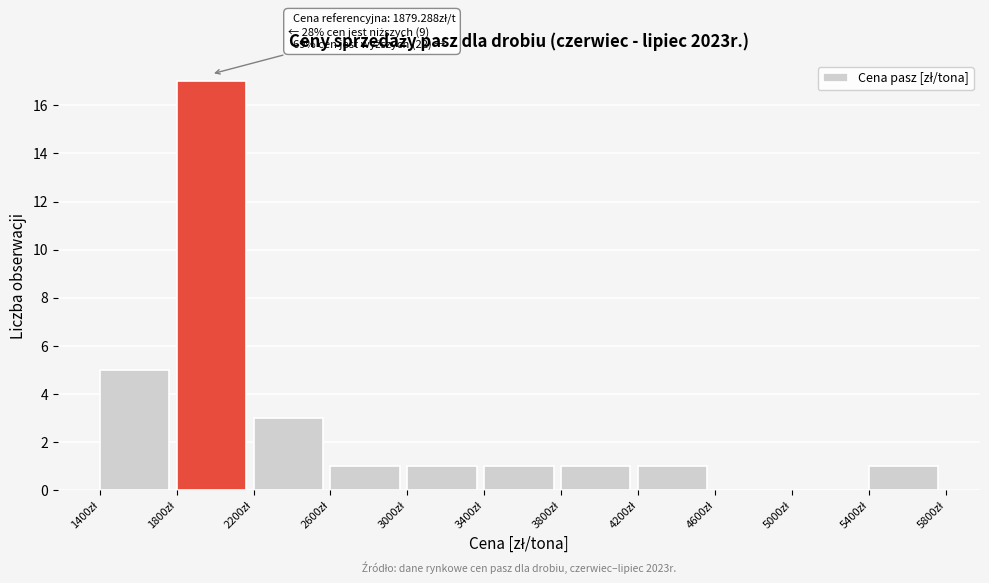

Which range on the x-axis has the tallest bar?

1800 to 2200